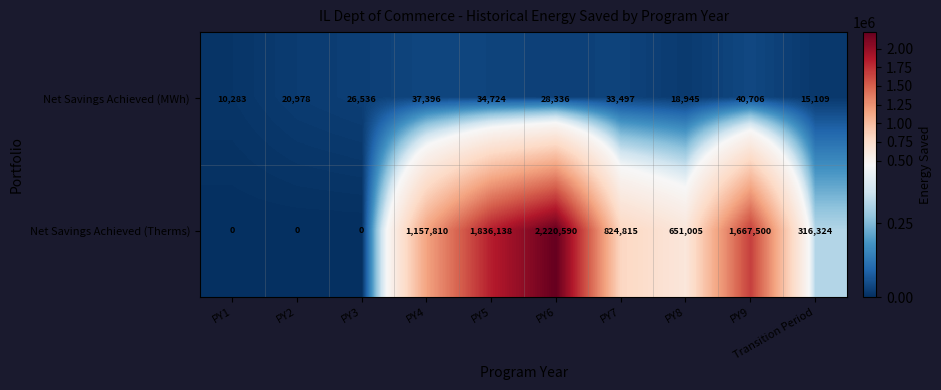

True or false: Net Savings Achieved (Therms) has a value of 1451894 at PY7.

False